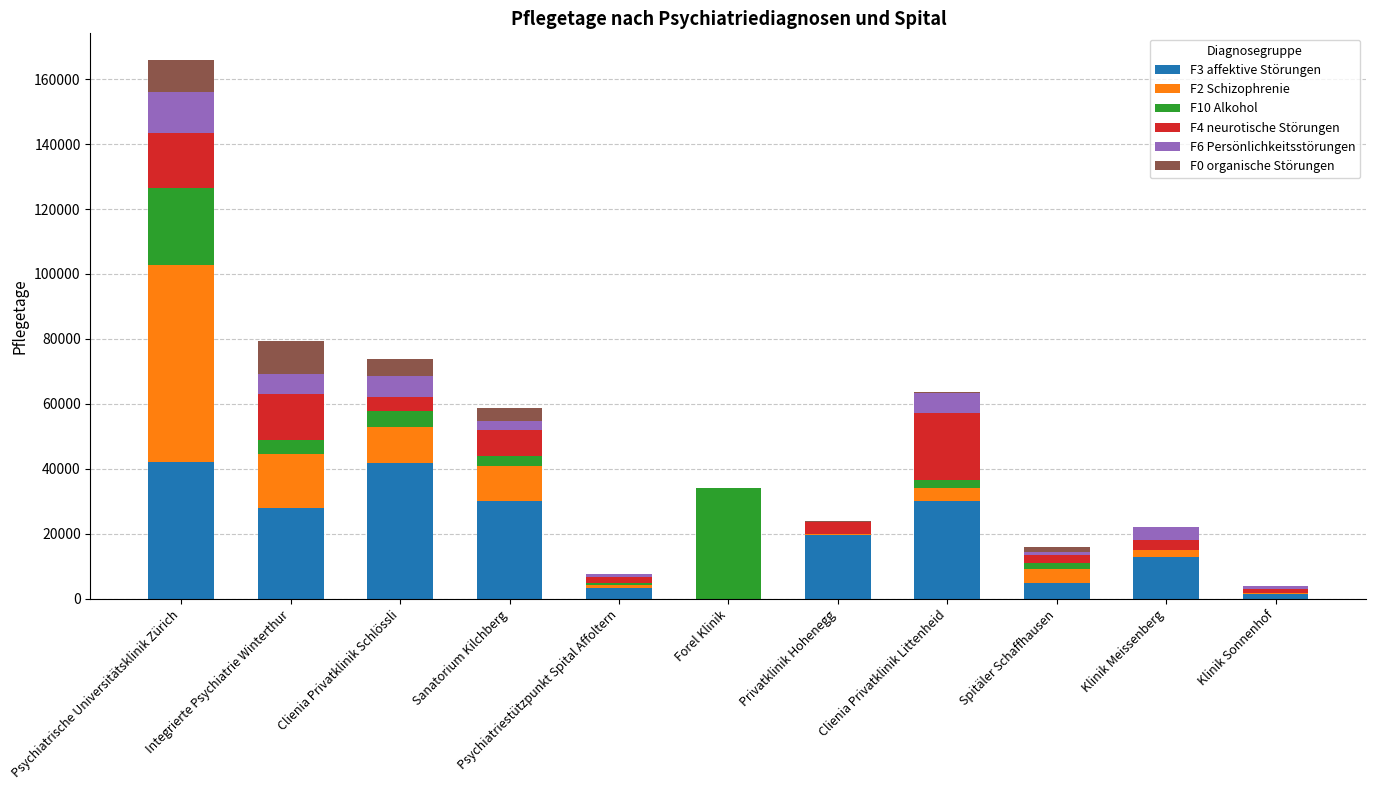

At which category is the sum across all series the highest?

Psychiatrische Universitätsklinik Zürich